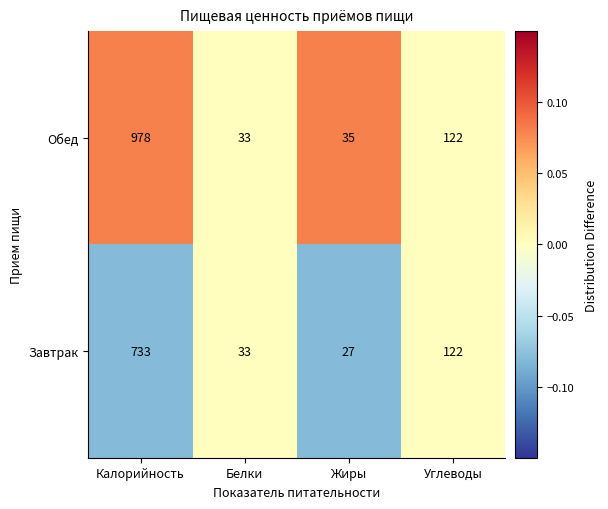

List the series in order of their overall mean, lowest first.

Завтрак, Обед